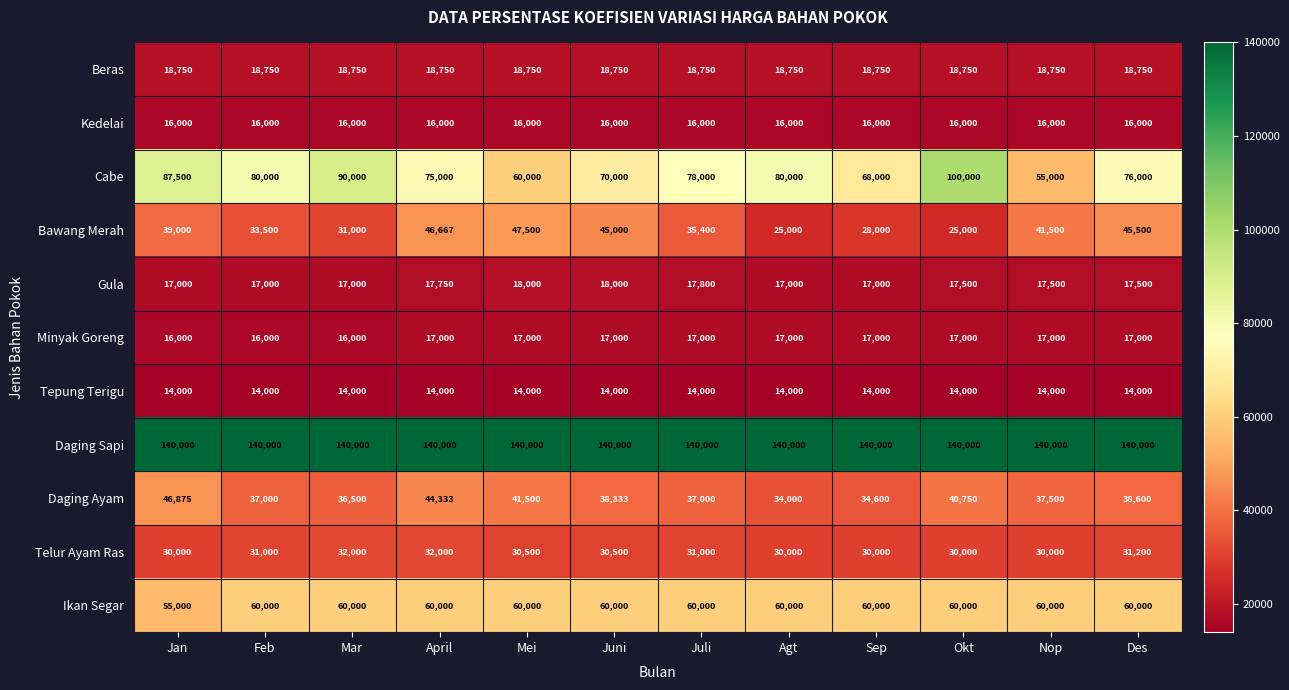

At which category is the sum across all series the highest?

April